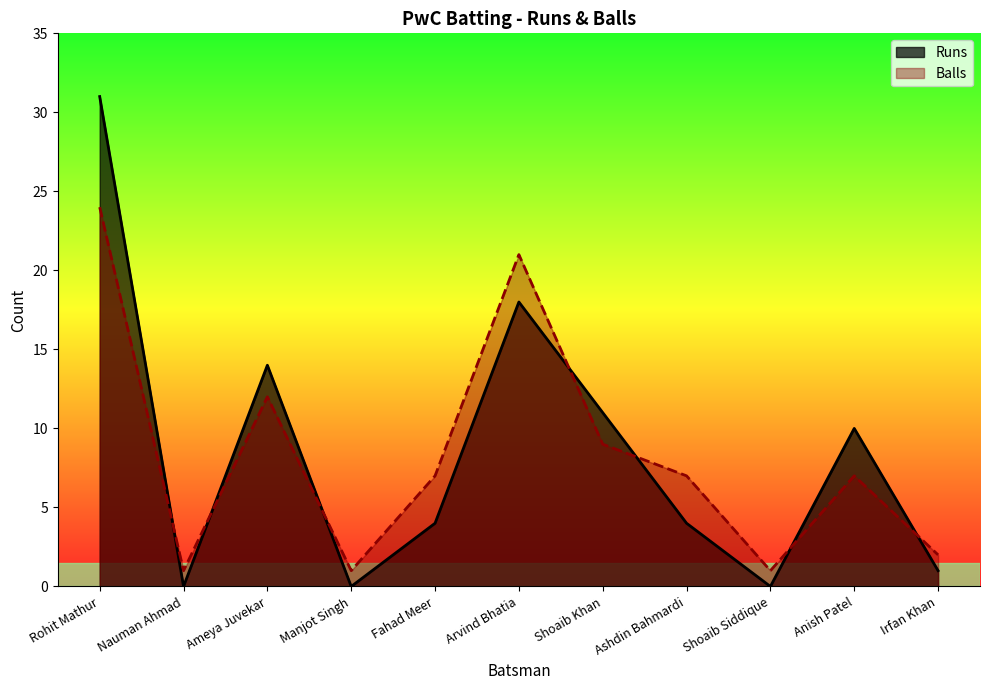

Between Shoaib Siddique and Arvind Bhatia, which is larger?

Arvind Bhatia